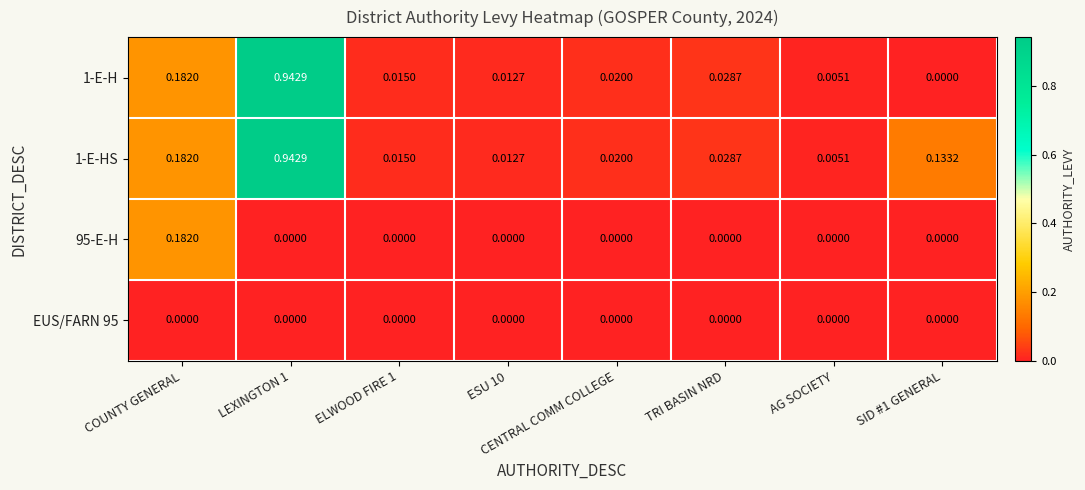

At which label does 1-E-HS reach its minimum?

AG SOCIETY